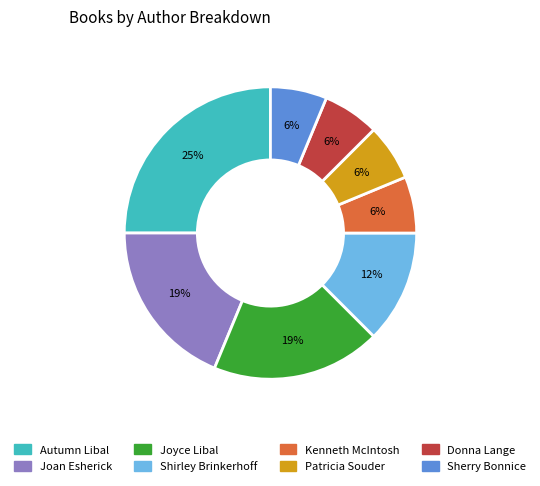

Count the number of slices in the pie.

8